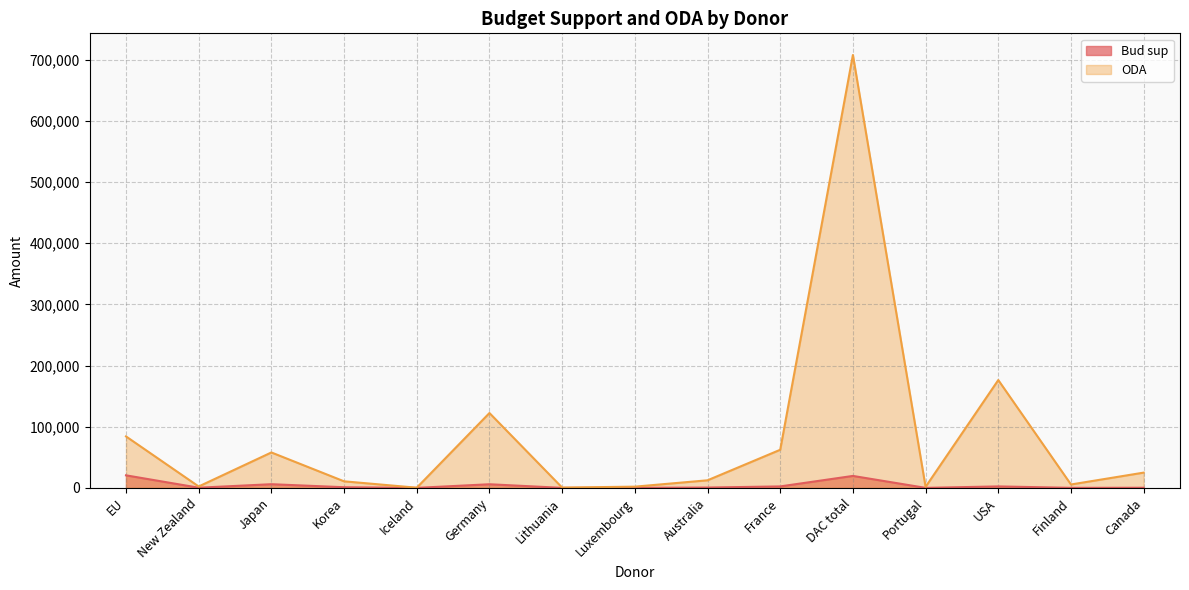

What is the difference between the ODA values at EU and Luxembourg?

82134.1